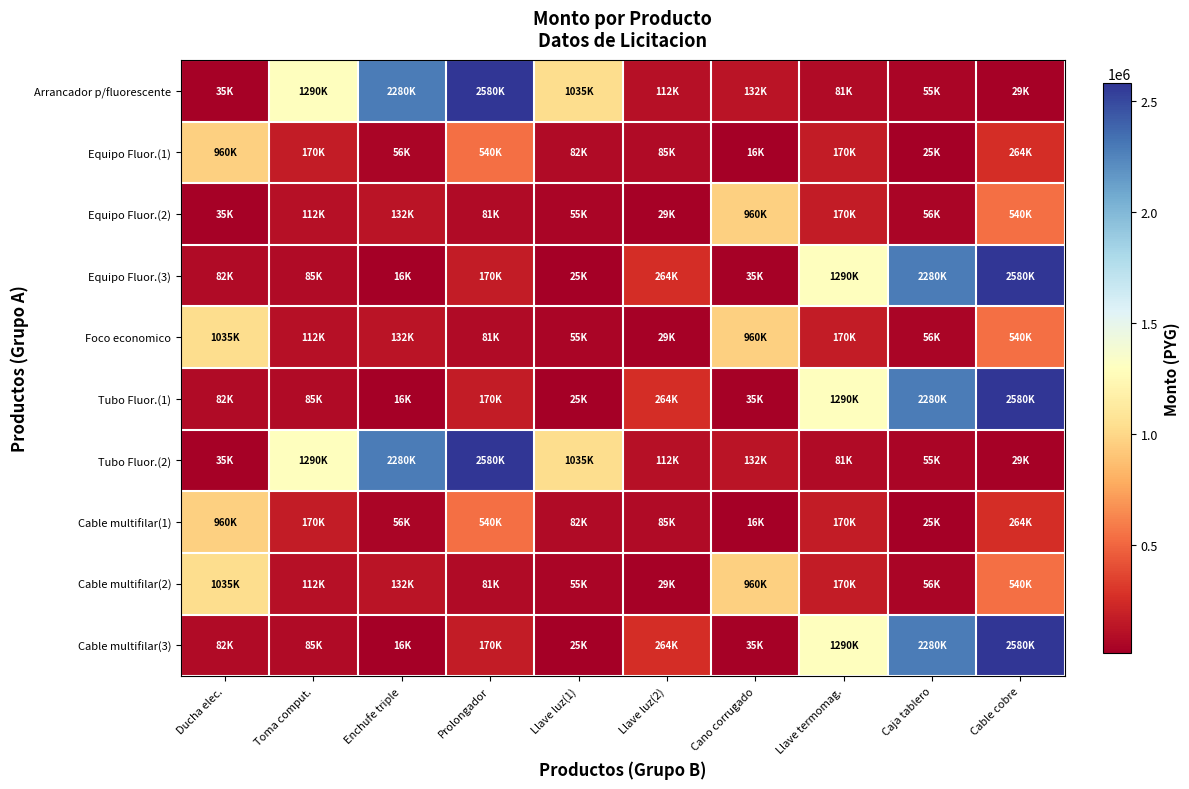

What is the total value across all series at Llave termomag.?

4882500